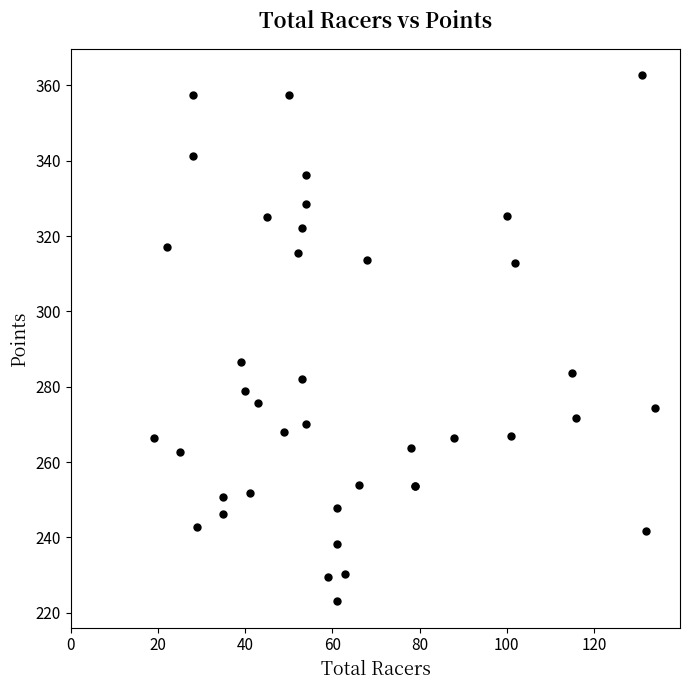

What Y value in the scatter plot is closest to 292?

286.5